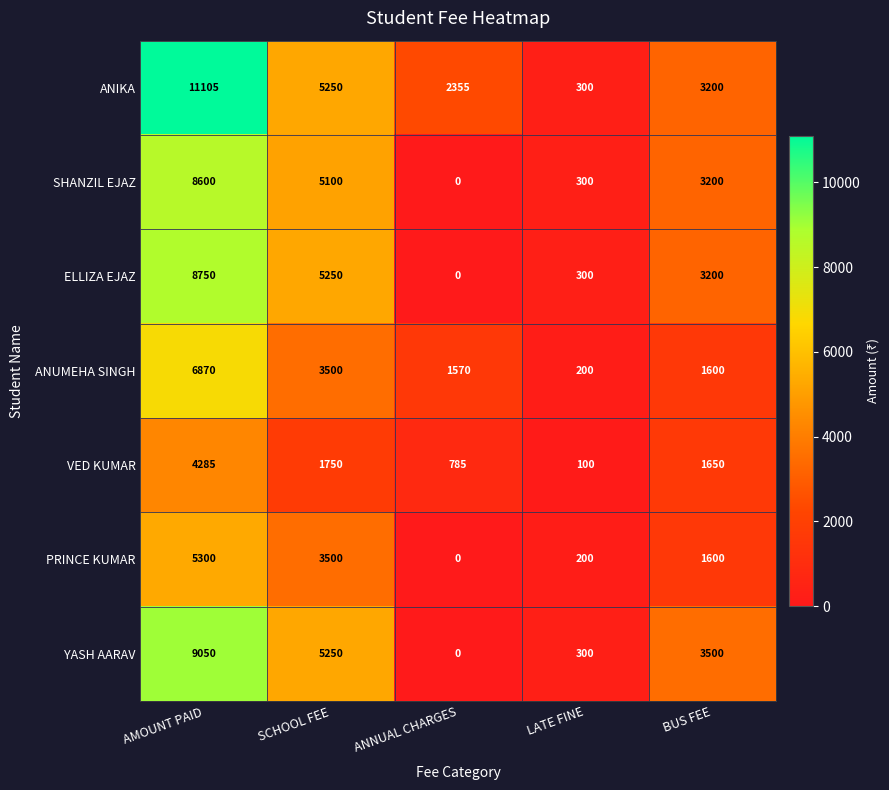

How many values in the ANIKA series are below 3200?

2